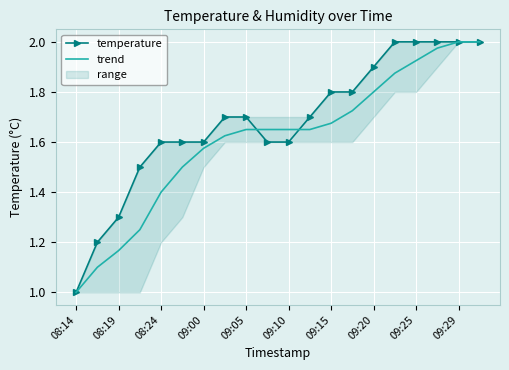

How many series are shown in this chart?

2